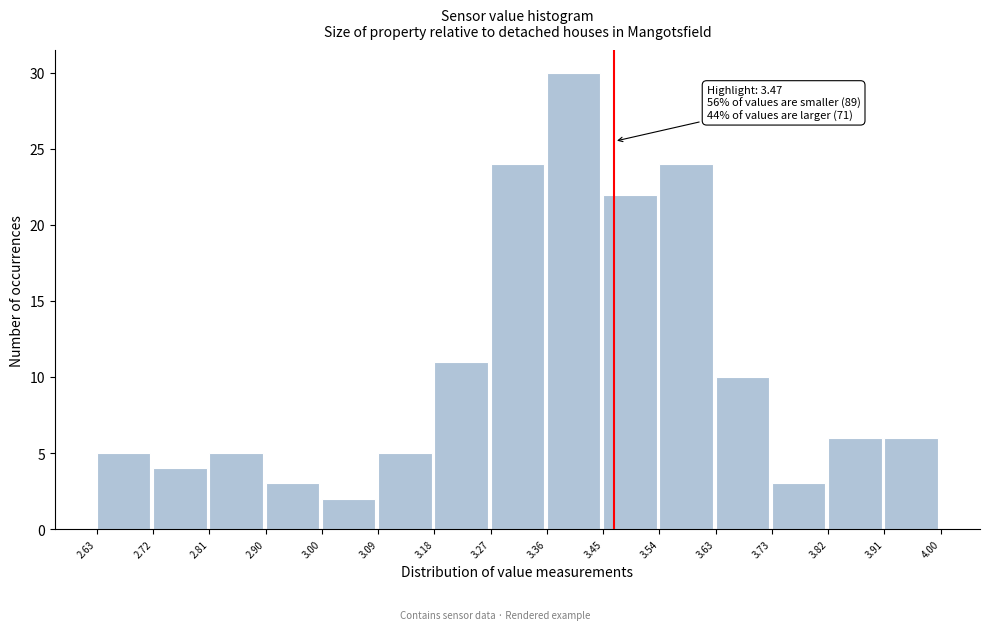

Over which range of the x-axis is the bar tallest?

3.36 to 3.45